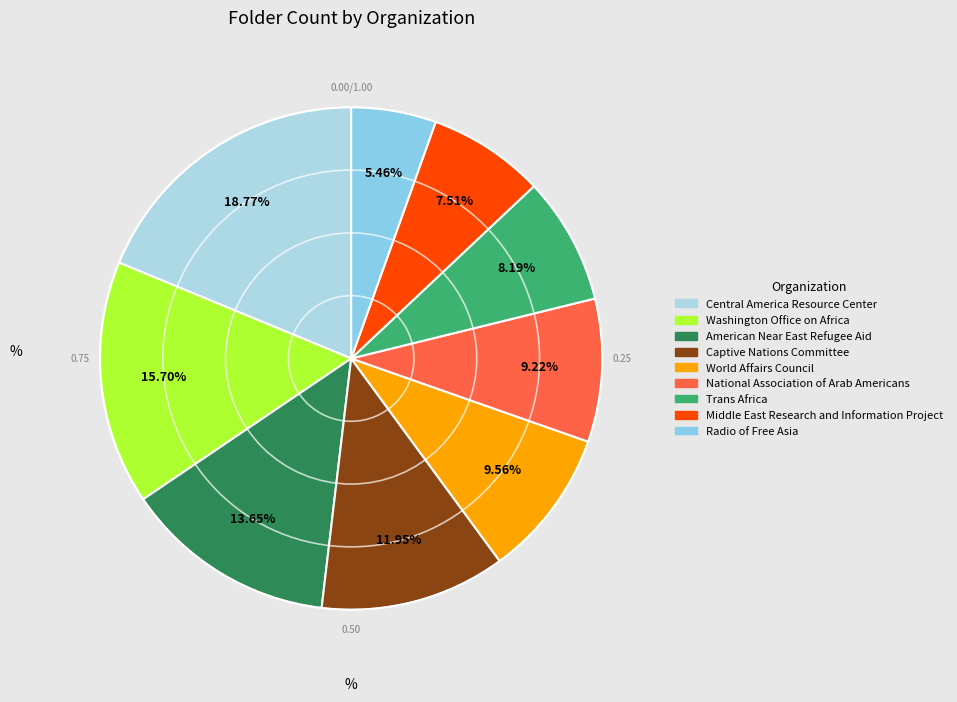

Is the sum of Trans Africa and Middle East Research and Information Project greater than half?

No